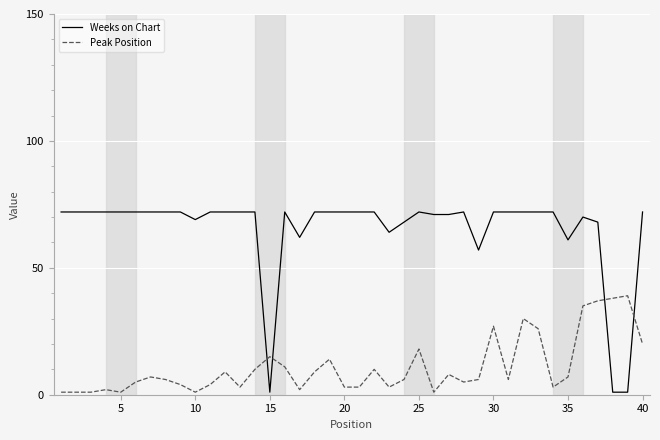

Which series has the widest spread of values?

Weeks on Chart